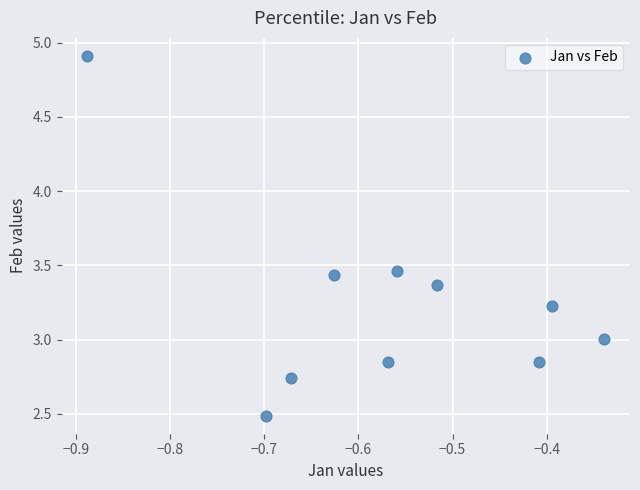

What is the range of Y values (max minus min)?

2.4